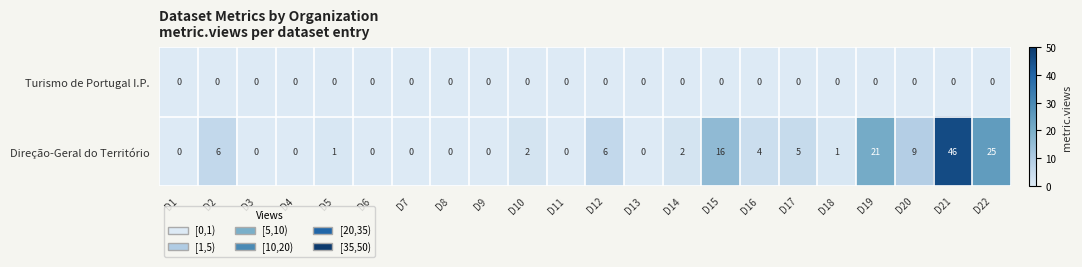

Which series has the largest range (max minus min)?

Direção-Geral do Território